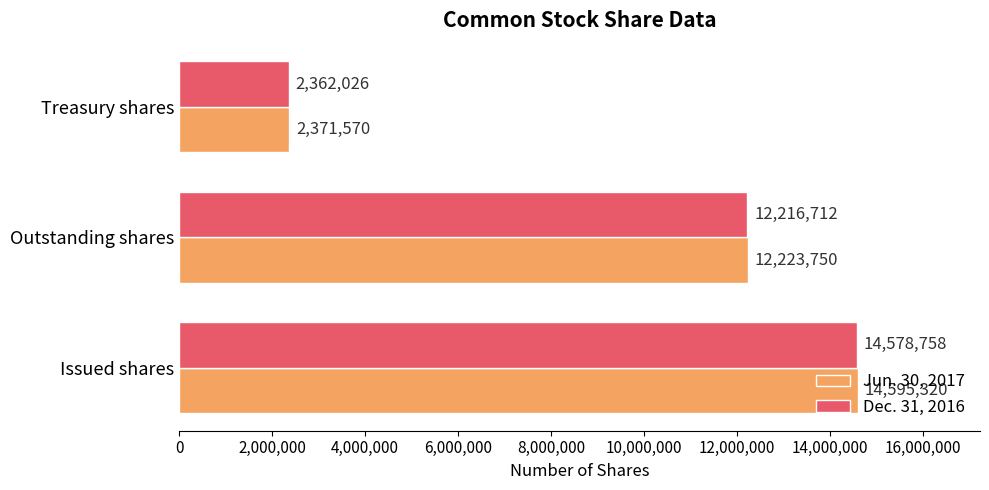

Which series has the largest total across all categories?

Jun. 30, 2017